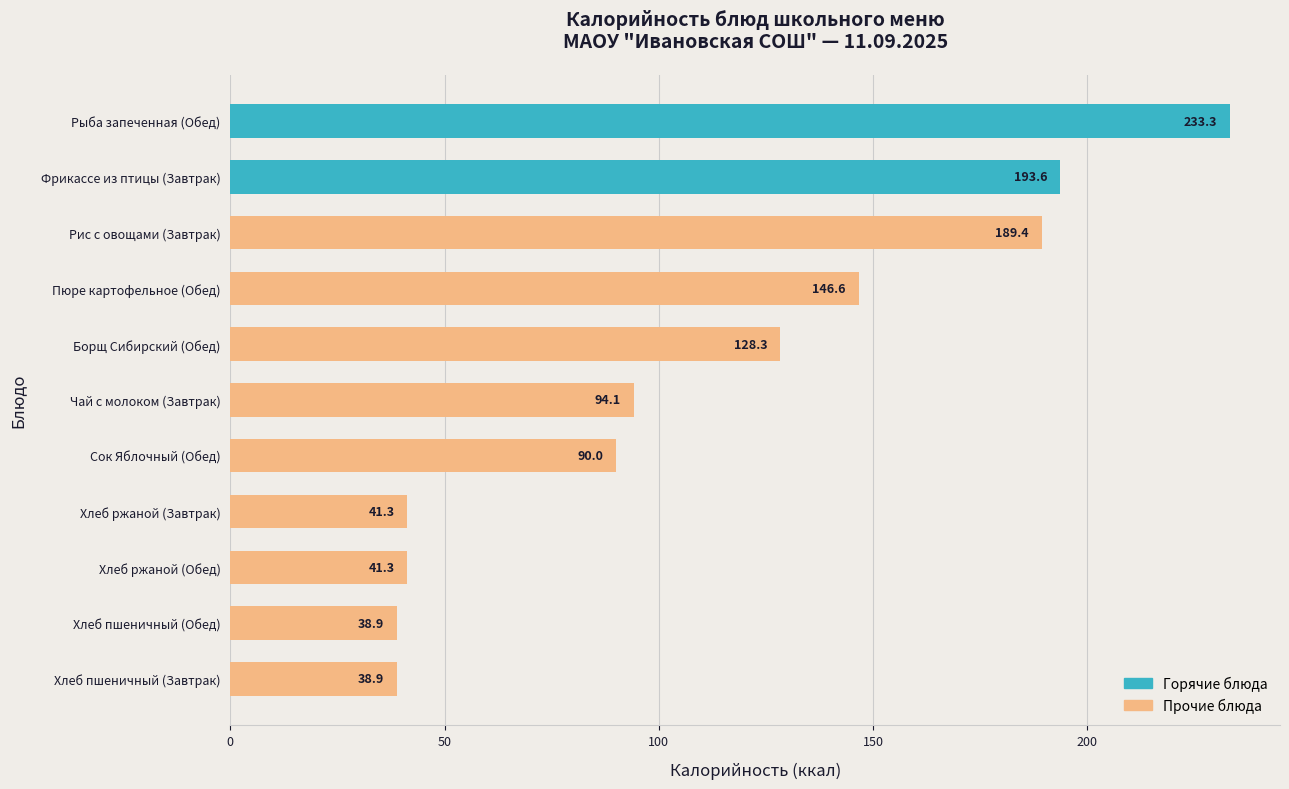

Between Хлеб ржаной (Завтрак) and Чай с молоком (Завтрак), which is larger?

Чай с молоком (Завтрак)